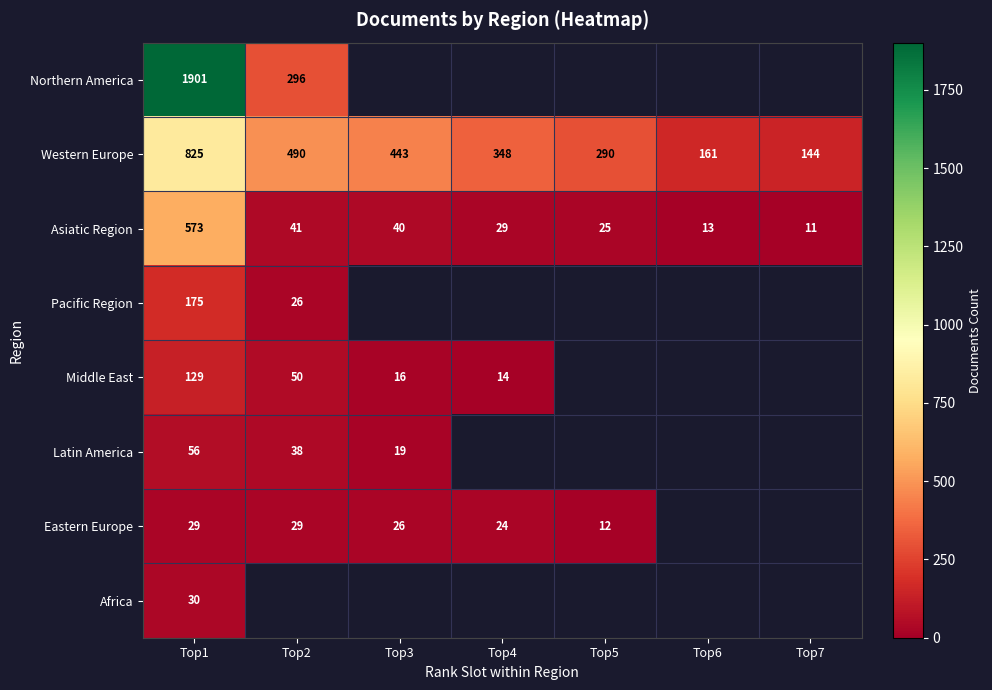

What is the sum of the Western Europe values at Top2 and Top5?

780